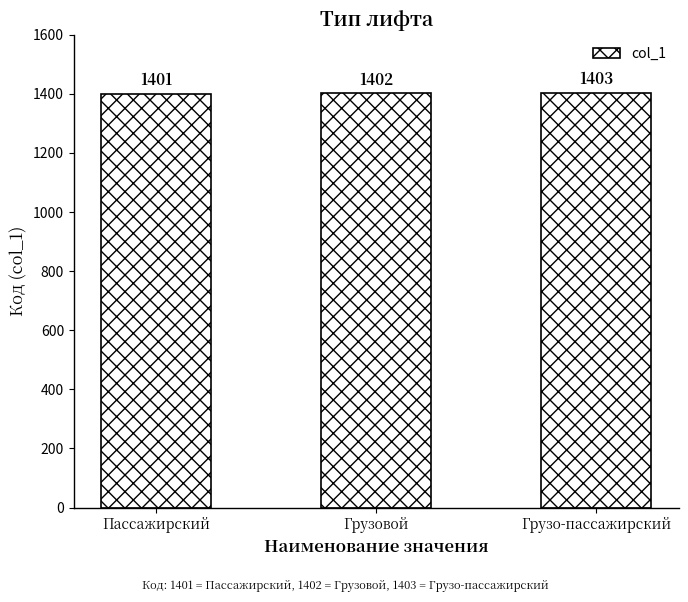

Does the chart contain any negative values?

No